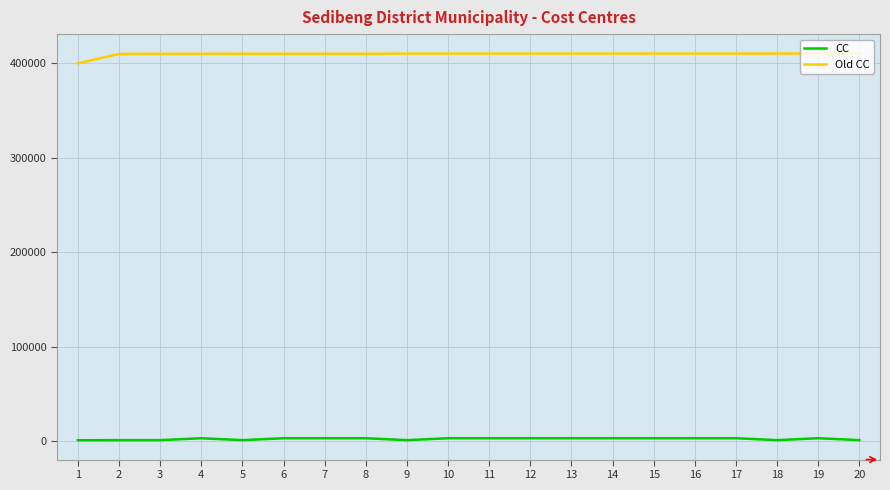

List the series in order of their overall mean, lowest first.

CC, Old CC